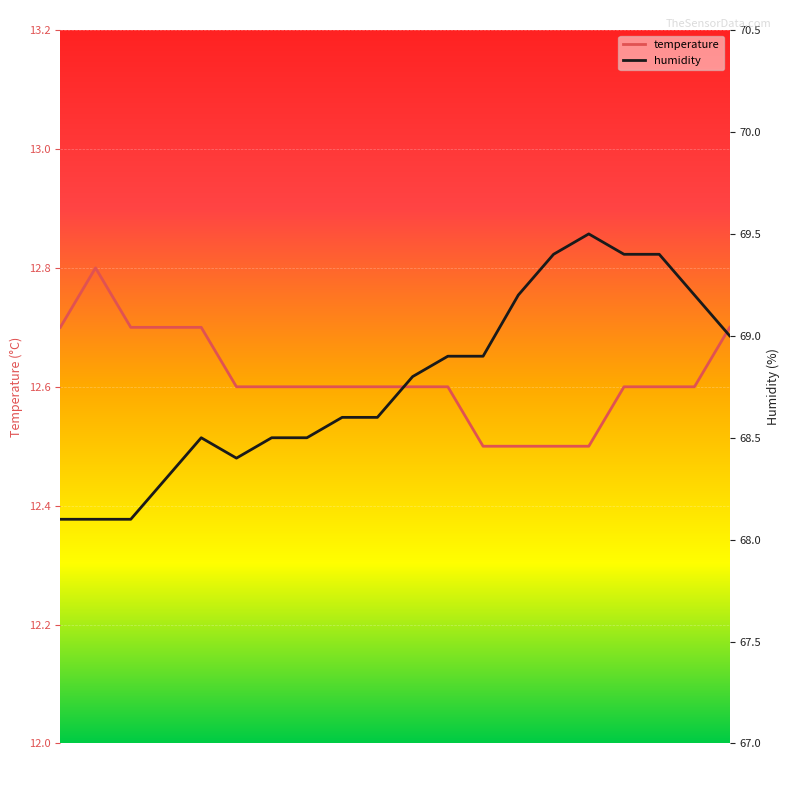

Rank the series by their average value, from highest to lowest.

humidity, temperature